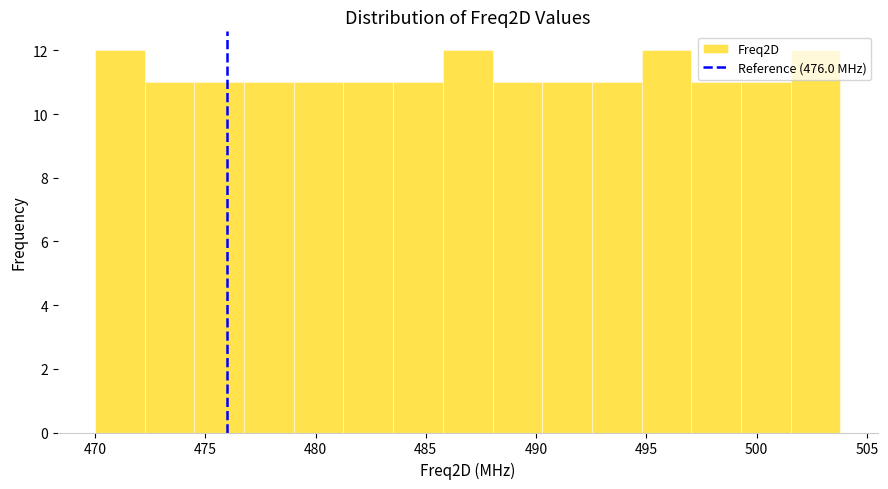

Reading left to right, list every bar in this chart as the range it spans on the x-axis followed by its height. Neither the bar edges nor the heights are printed on the chart, so give them approximately, as read against the axes.

470.0 to 472.5: 12
472.5 to 474.5: 11
474.5 to 477.0: 11
477.0 to 479.0: 11
479.0 to 481.5: 11
481.5 to 483.5: 11
483.5 to 486.0: 11
486.0 to 488.0: 12
488.0 to 490.5: 11
490.5 to 492.5: 11
492.5 to 495.0: 11
495.0 to 497.0: 12
497.0 to 499.5: 11
499.5 to 501.5: 11
501.5 to 504.0: 12